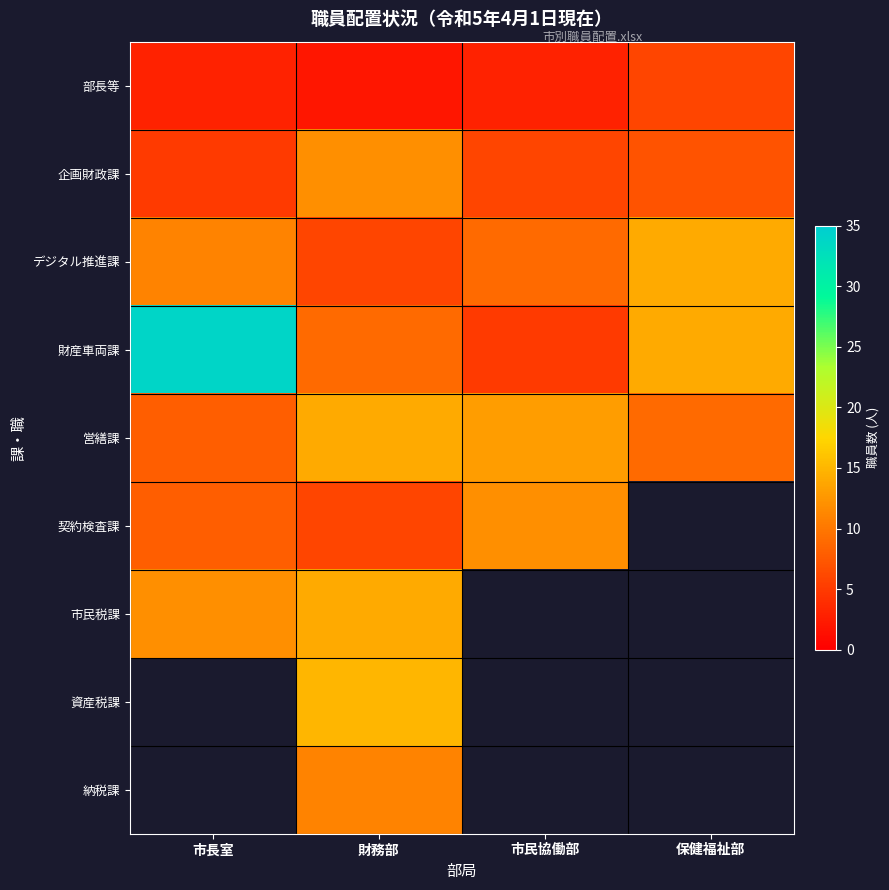

Which series has the largest range (max minus min)?

財産車両課